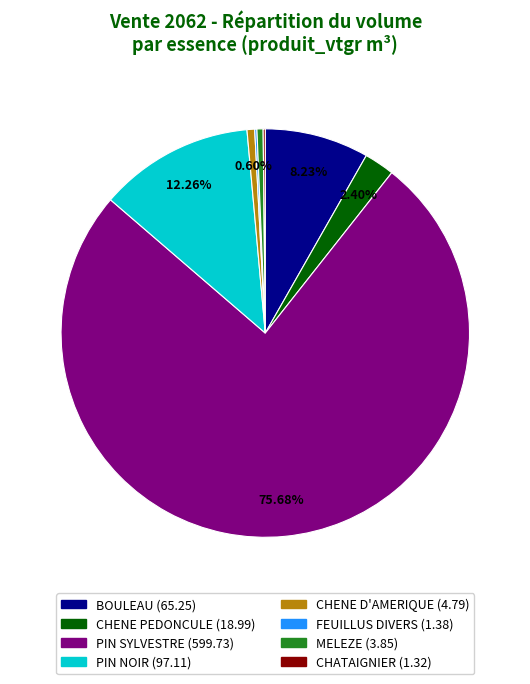

What is the largest slice in the pie chart?

PIN SYLVESTRE